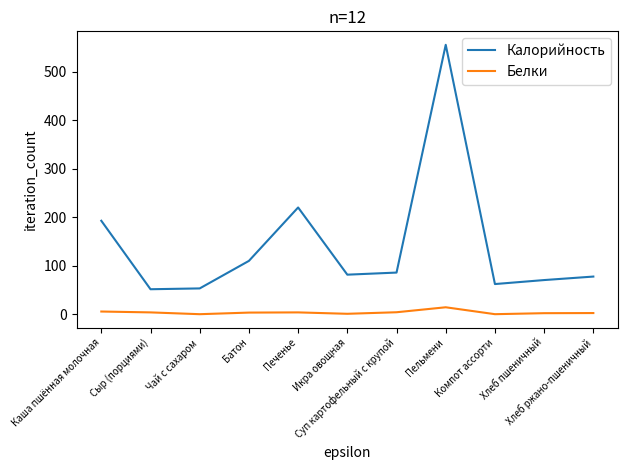

What are all the series names shown in the legend?

Калорийность, Белки